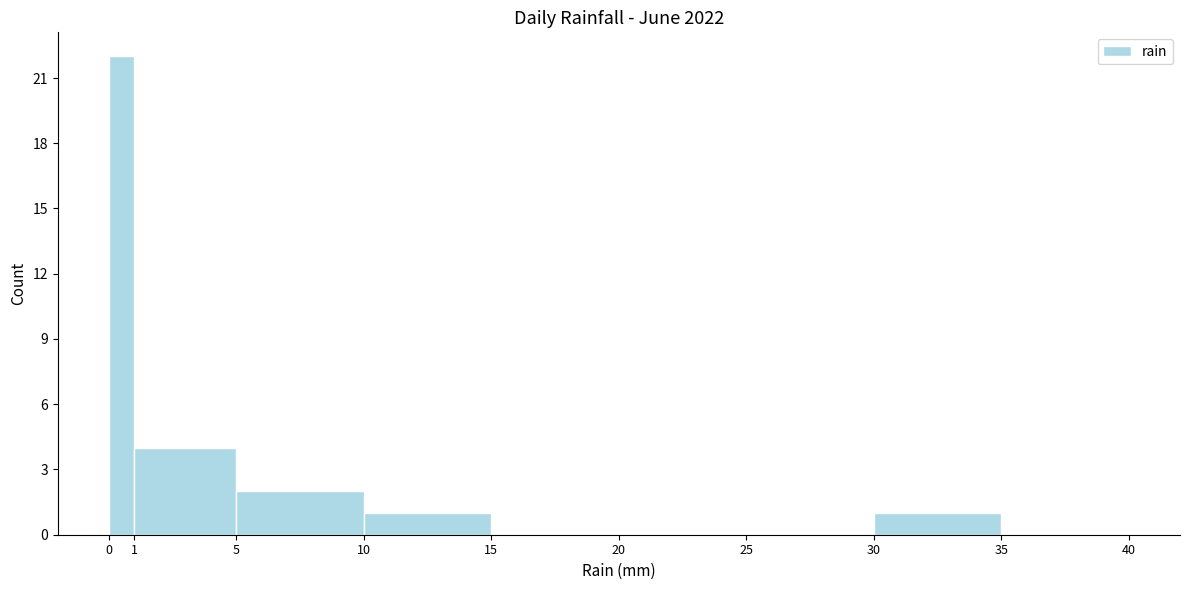

Reading left to right, transcribe this chart: for each bar, give the range it covers on the x-axis and its height. The values are not printed on the chart, so give them approximately, as read against the axis.

0 to 1: 22
1 to 5: 4
5 to 10: 2
10 to 15: 1
15 to 20: 0
20 to 25: 0
25 to 30: 0
30 to 35: 1
35 to 40: 0